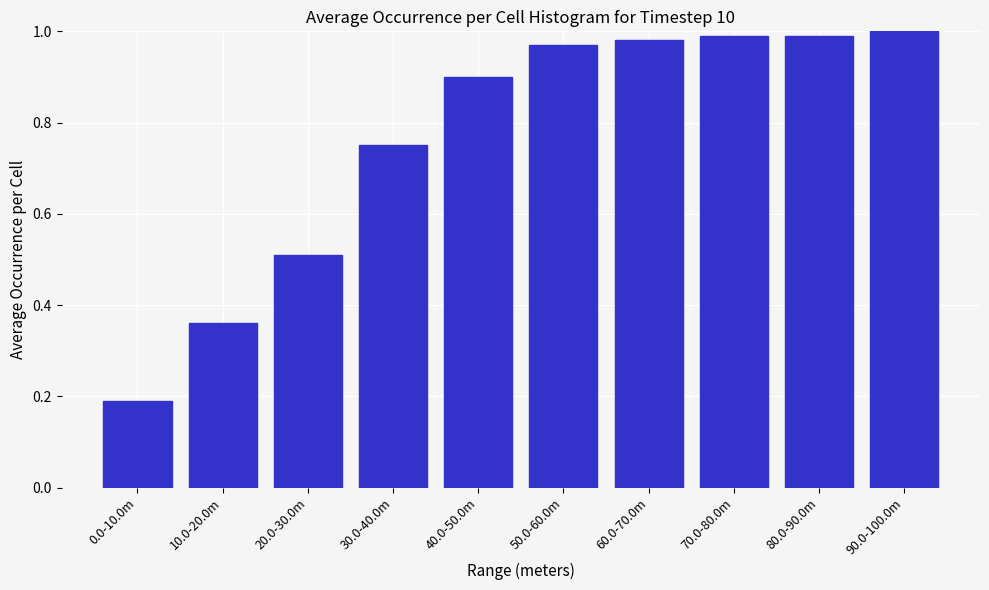

At which label is the value closest to 0?

0.0-10.0m